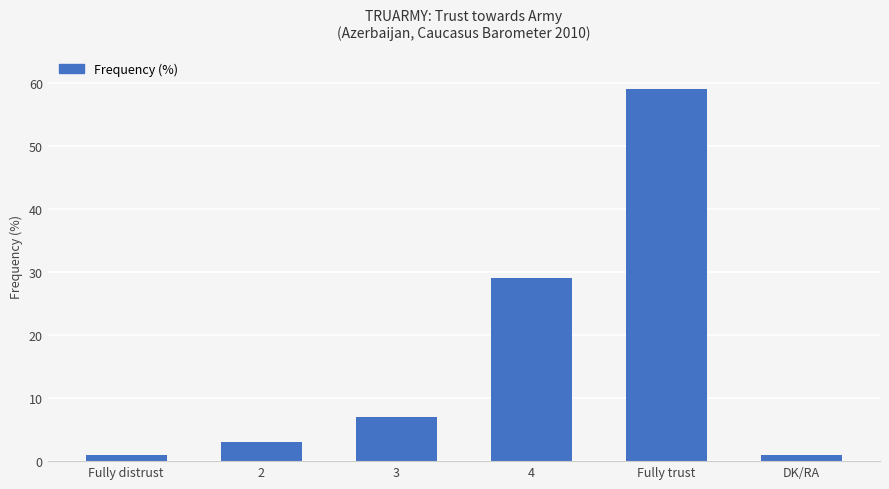

What is the label of the 3rd bar from the left?

3